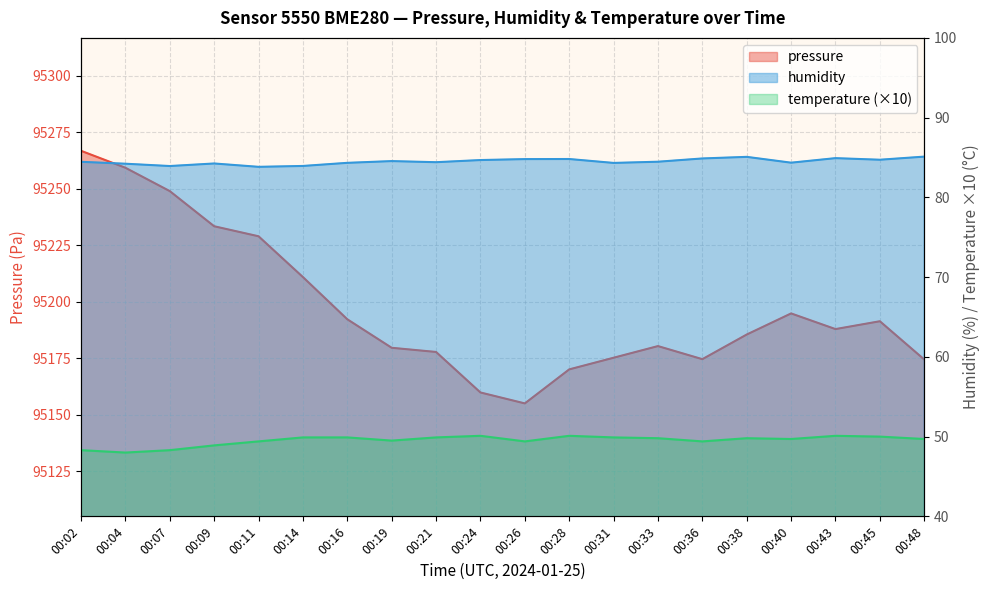

True or false: temperature and humidity intersect in this chart.

False